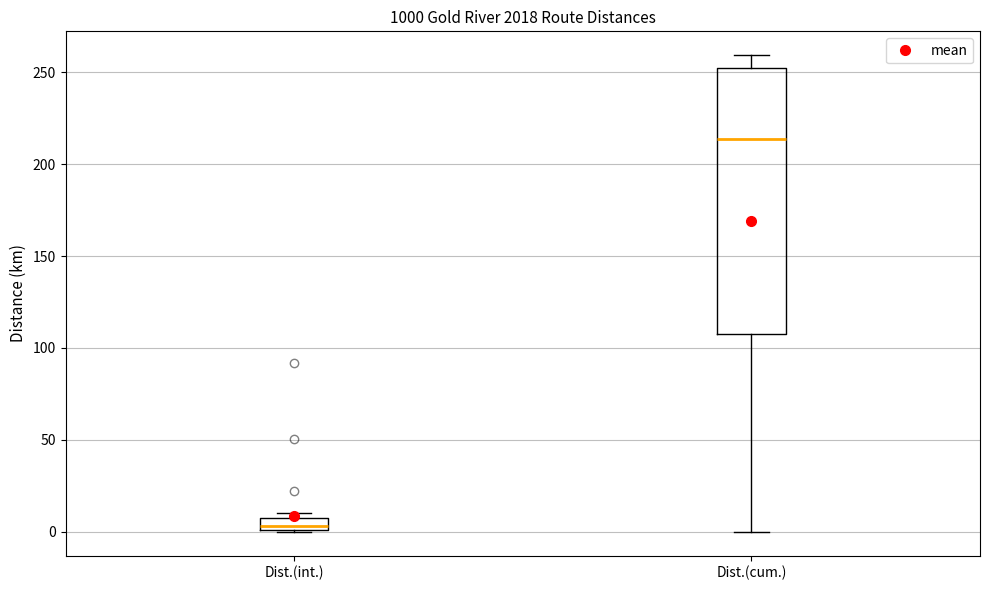

Where does the upper whisker of the box for Dist.(cum.) end on the y-axis? The values are not printed on the chart, so give them approximately, as read against the axis.

260